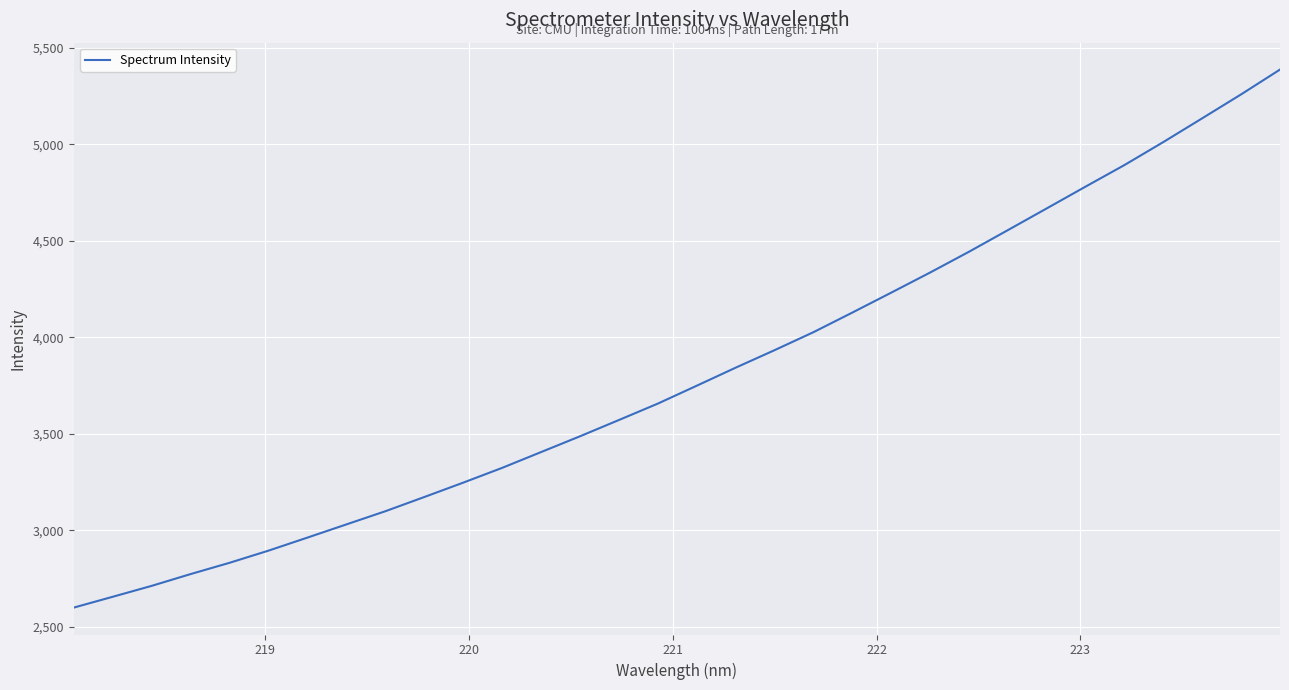

What is the smallest value displayed?

2600.2